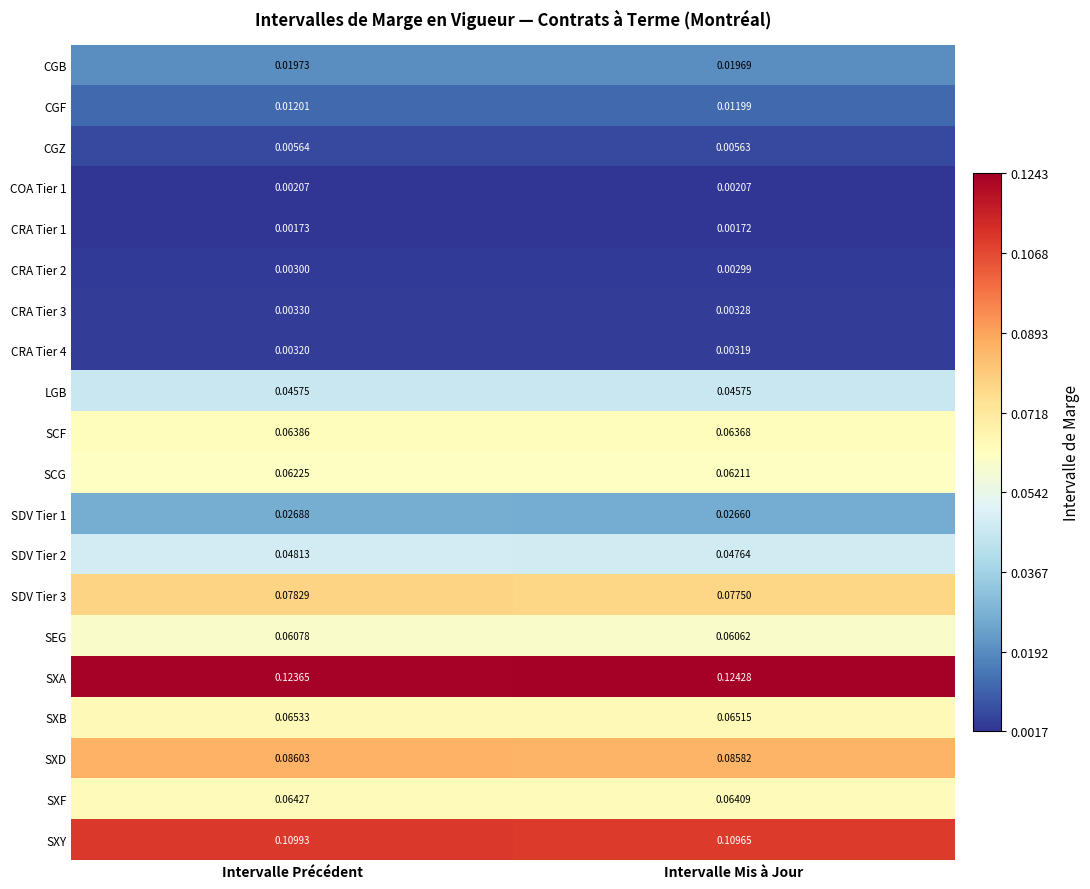

Rank the categories by SDV Tier 3 value from highest to lowest.

Intervalle Précédent, Intervalle Mis à Jour